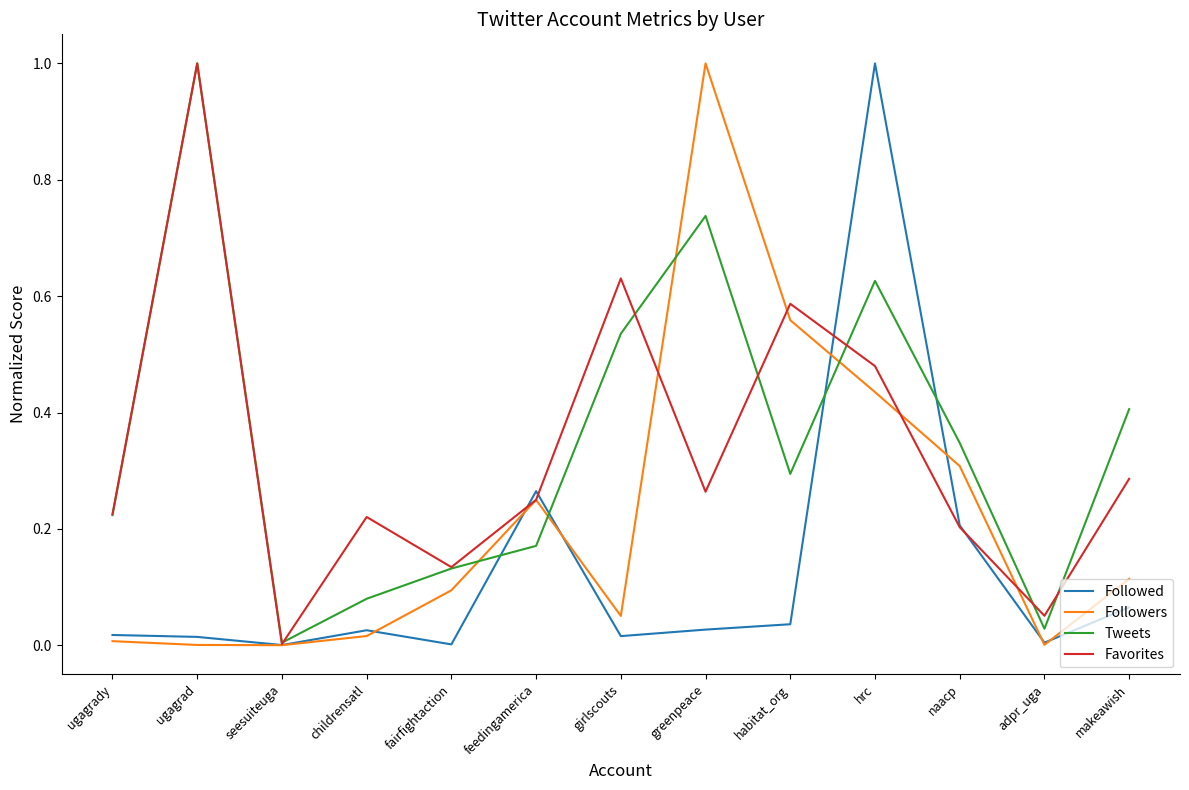

Is this an area chart (filled region under the line)?

No